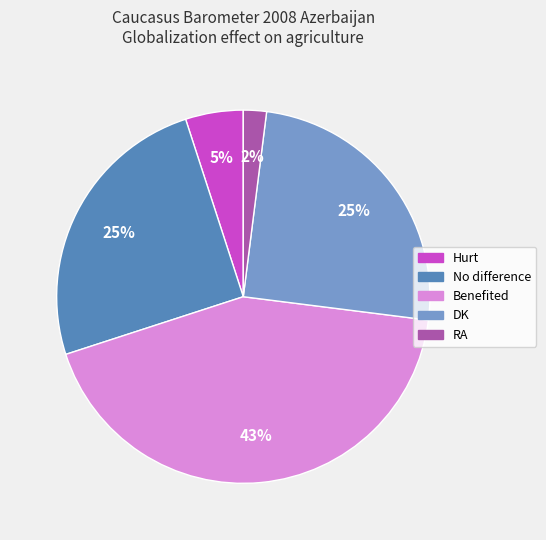

How many slices are in this pie chart?

5